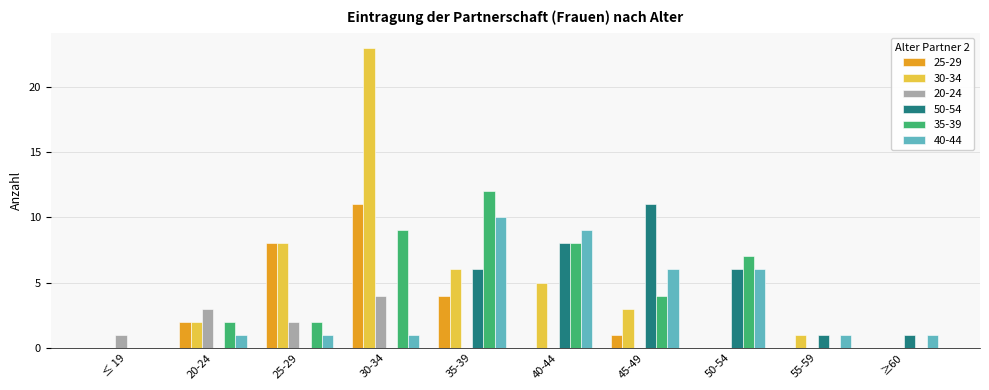

Between 25-29 and 35-39, which series saw the biggest shift?

35-39